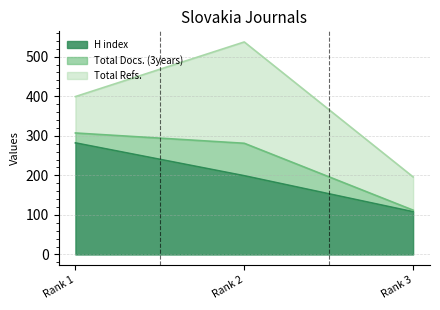

What is the smallest value displayed?

4